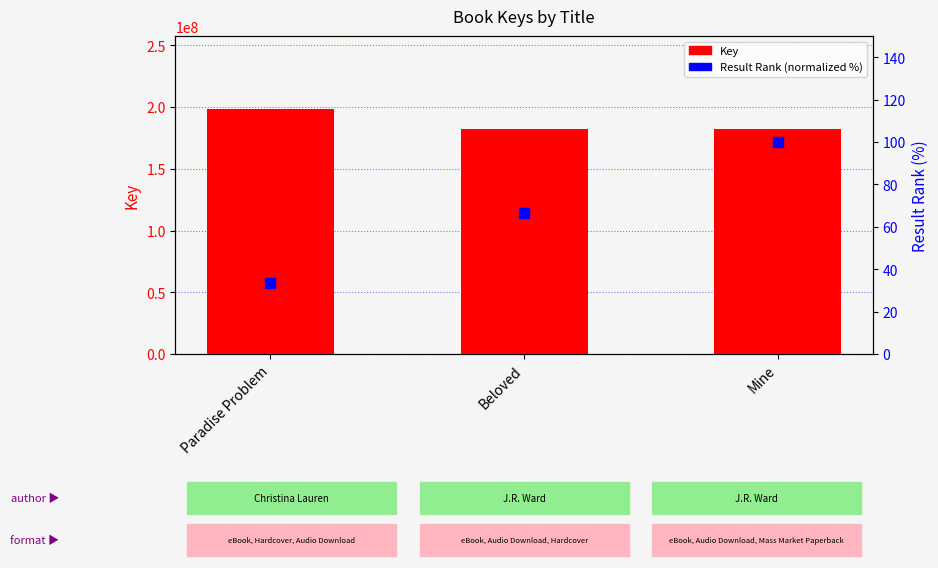

What is the total value across all series at Beloved?

182597512.7